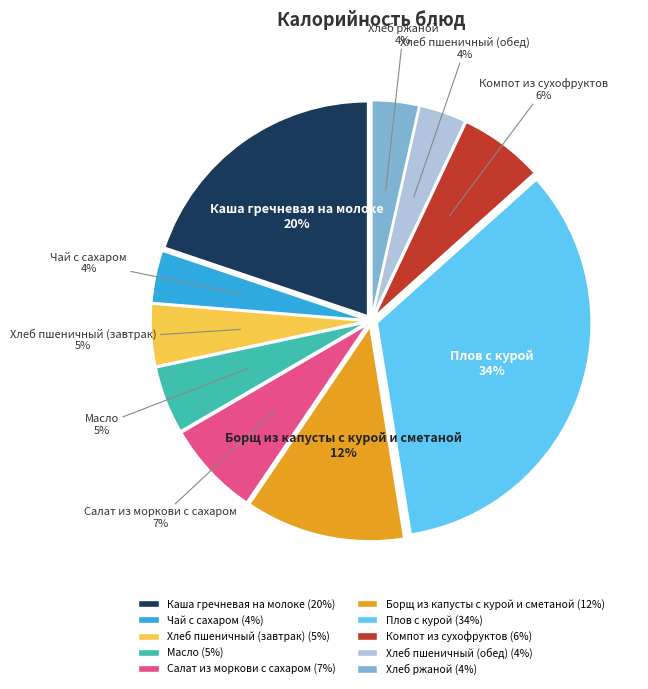

Which has a higher value, Плов с курой (34%) or Масло (5%)?

Плов с курой (34%)